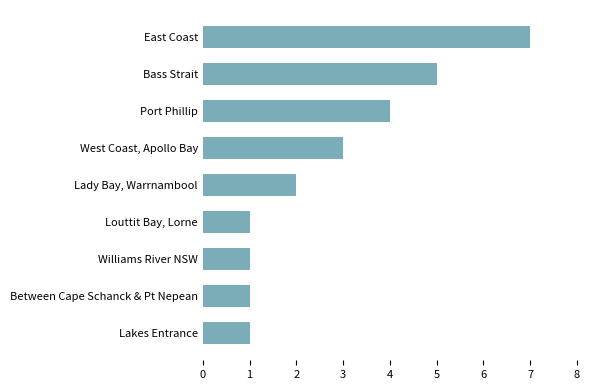

Reading bottom to top, what are all the values shown in this chart?

1	1	1	1	2	3	4	5	7